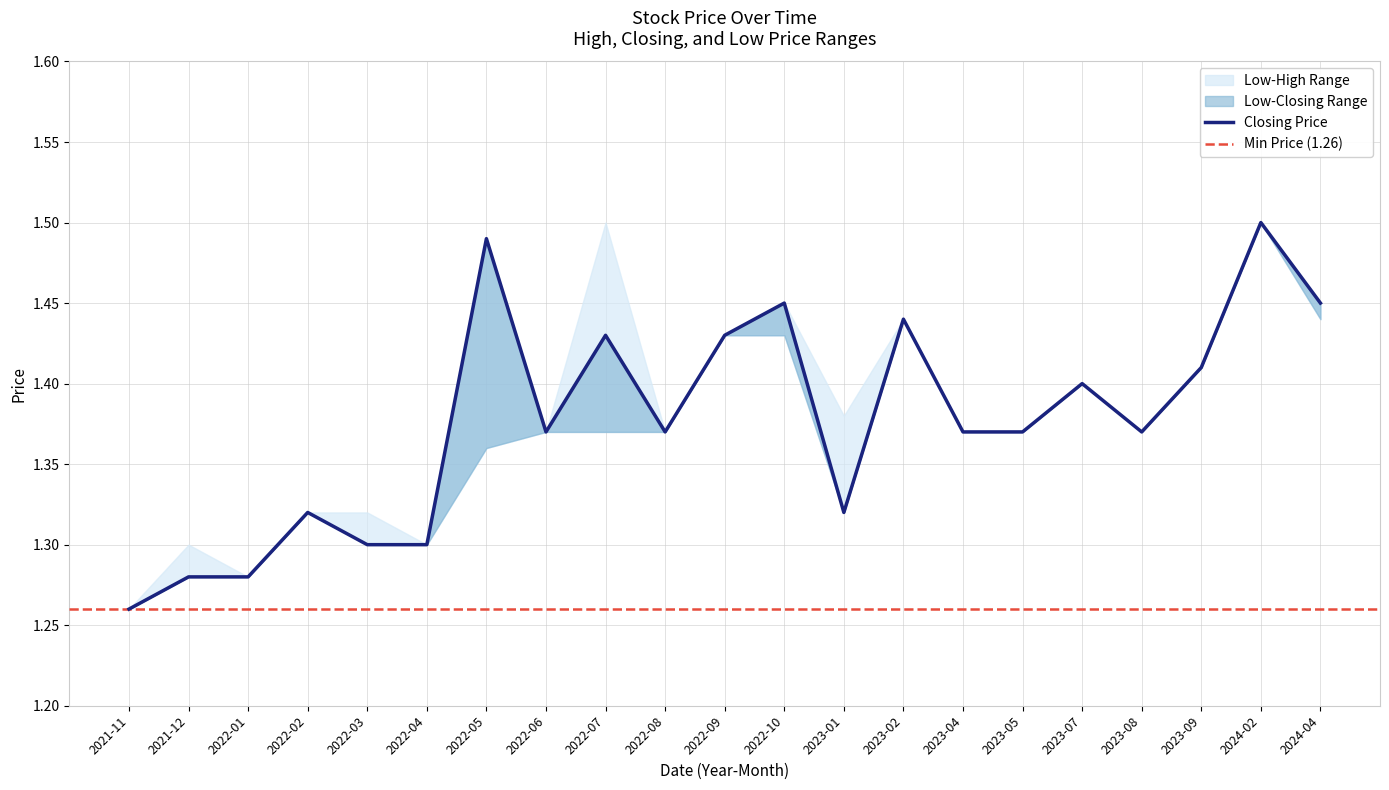

True or false: Low has more than 0 points higher than both neighbors.

True